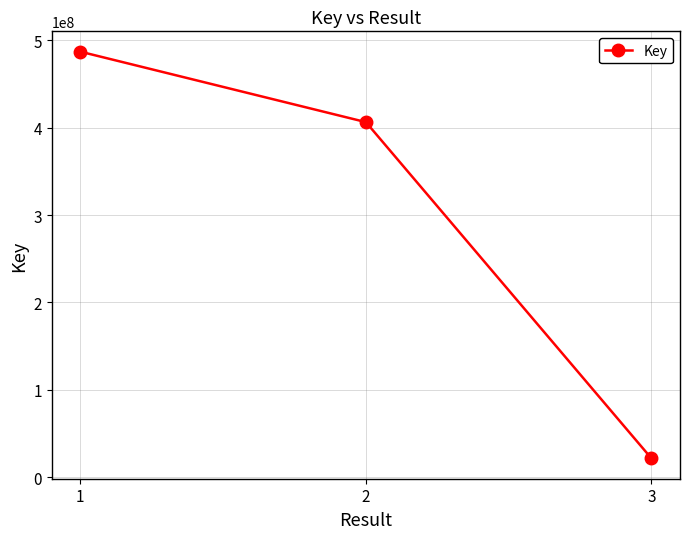

Approximately how many times larger is the value at 1 compared to 2?

1.2